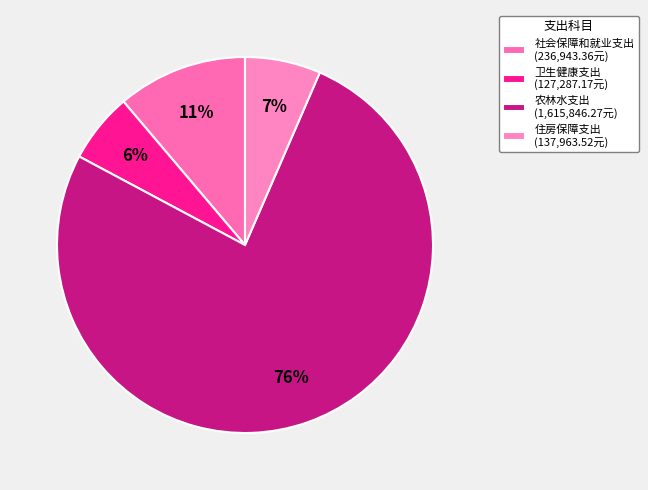

How many slices are in this pie chart?

4